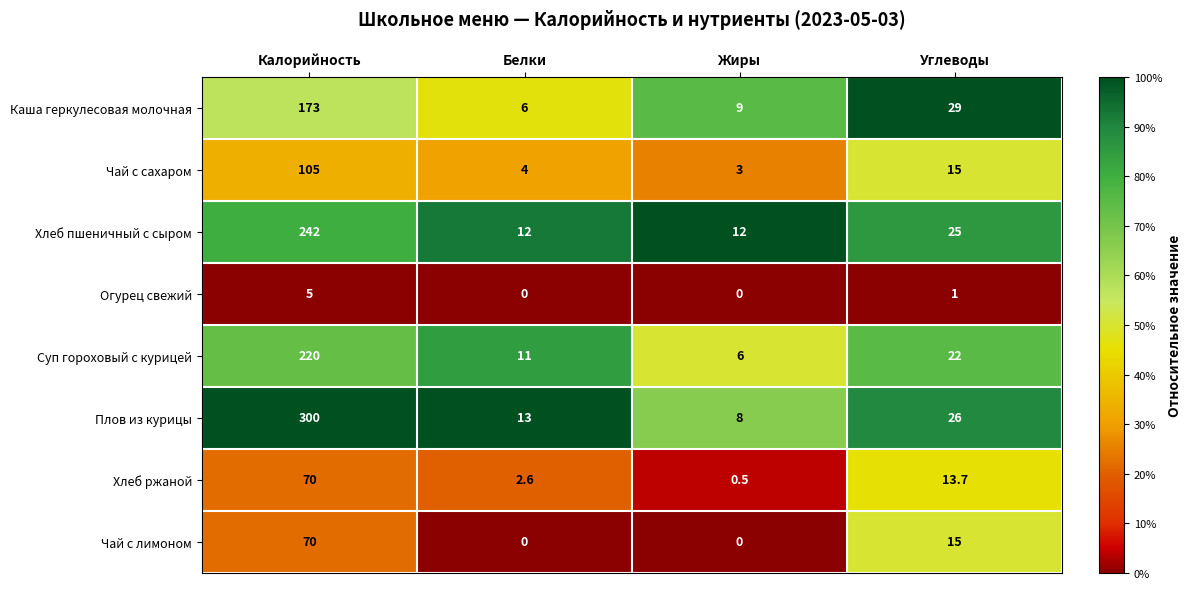

At which category does the chart reach its peak across all series?

Калорийность